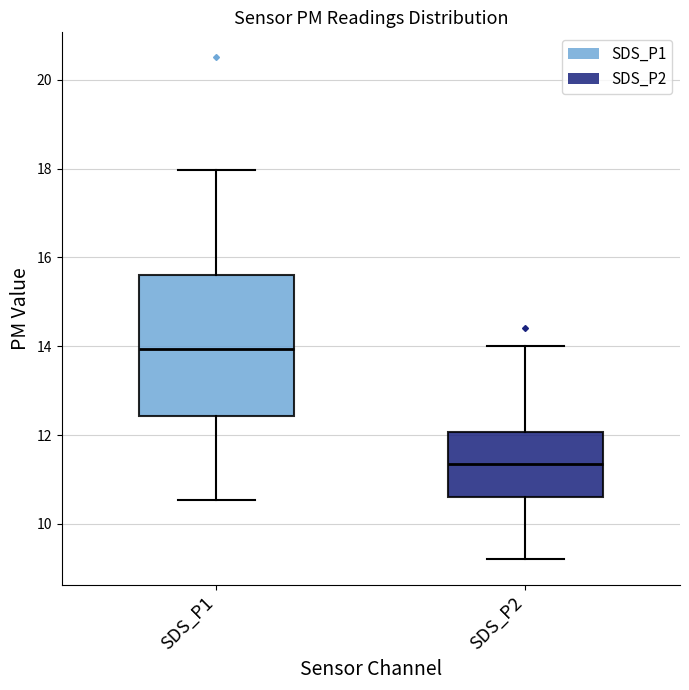

Which box has the lowest median line?

SDS_P2